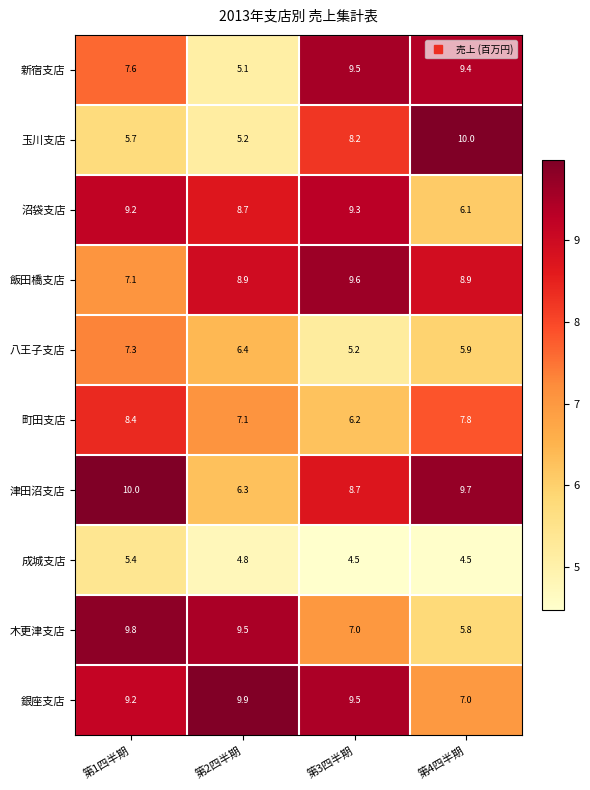

What is the total value across all series at 第1四半期?

79.7